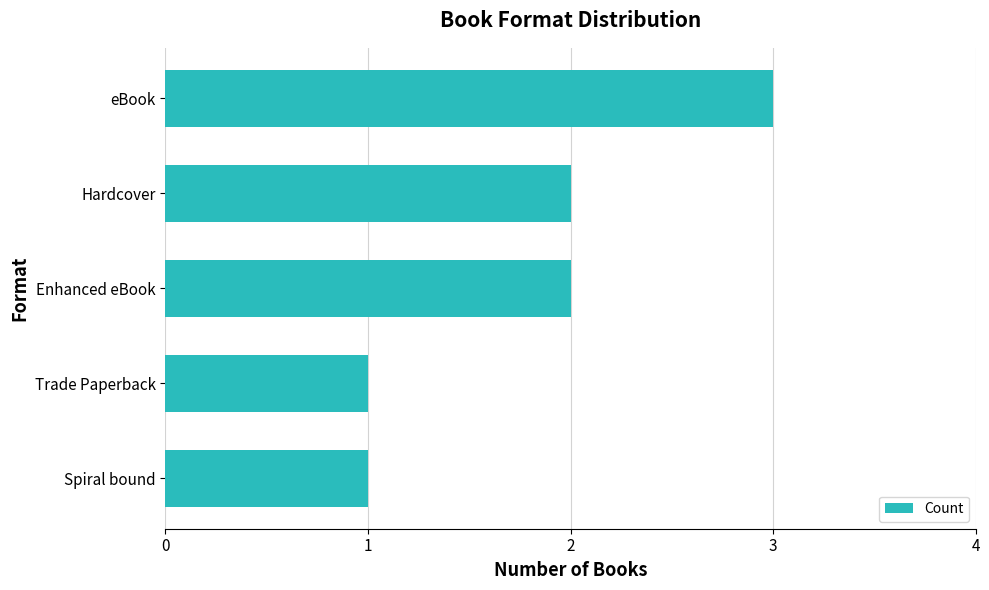

Is it true that the value at eBook is 3?

True